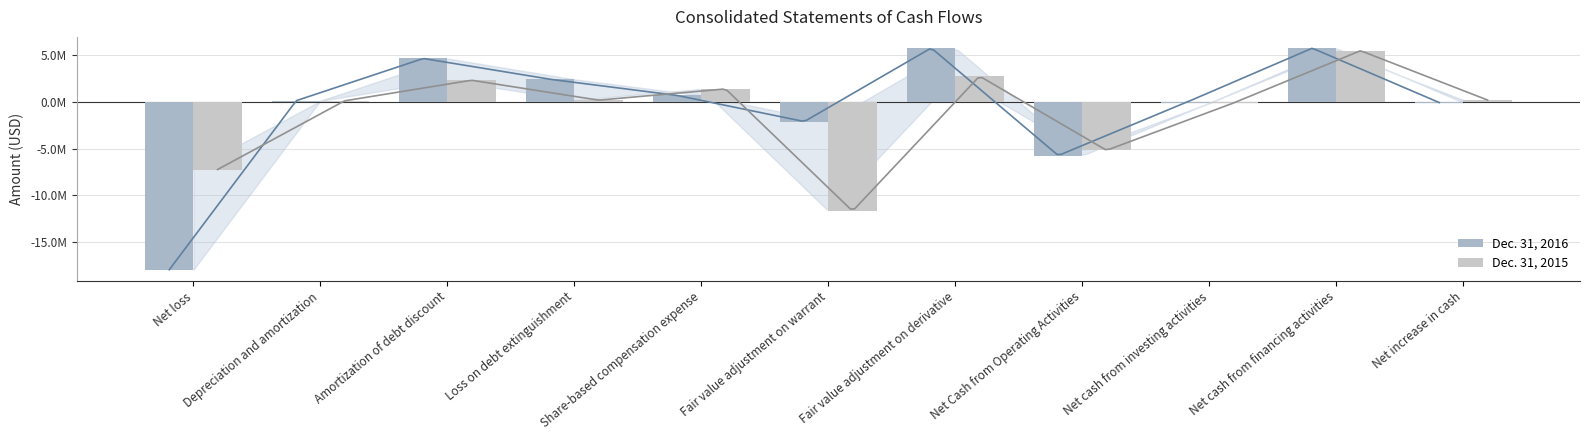

What is the total value across all series at Fair value adjustment on warrant?

-13758000